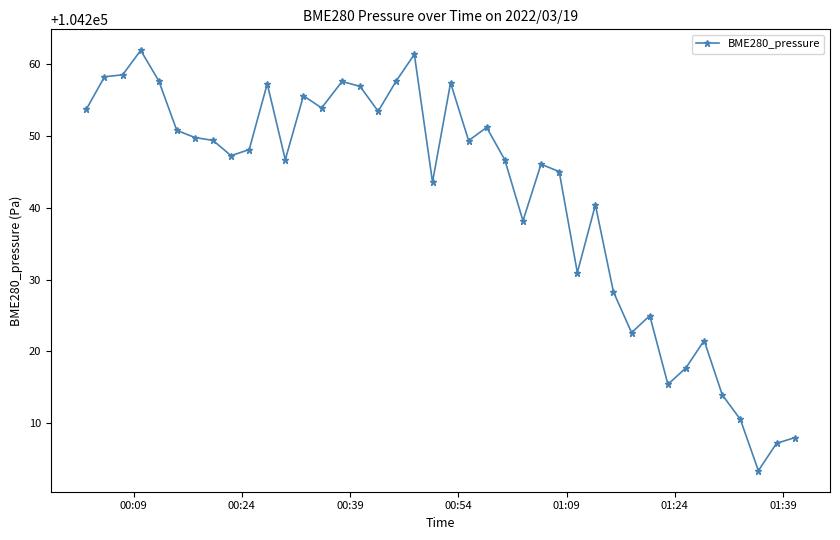

What is the smallest value displayed?

104203.3